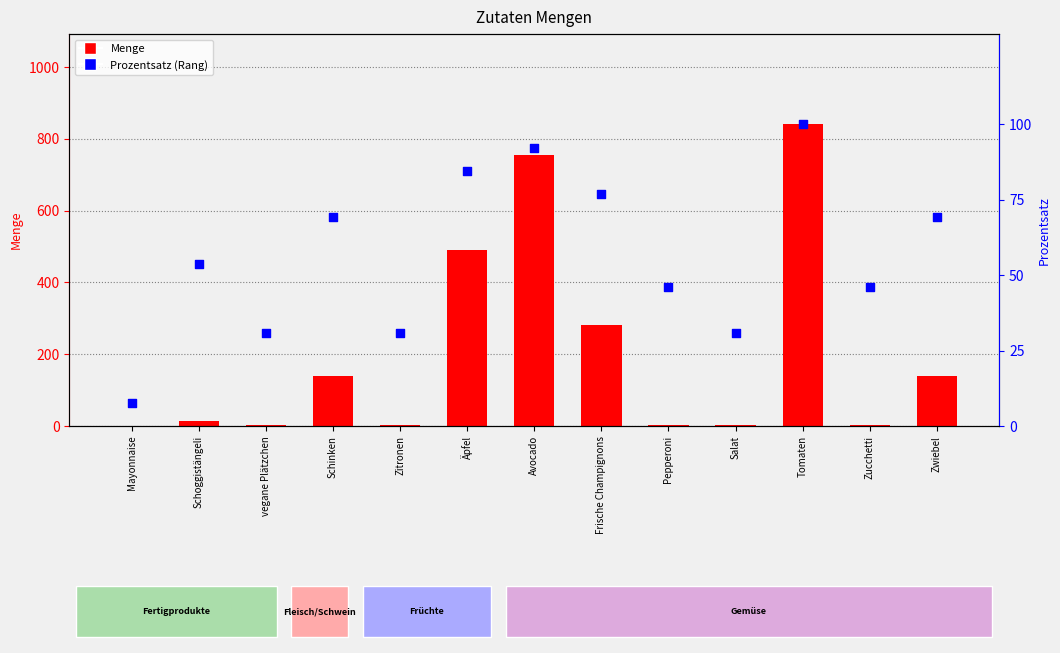

Which series contains the lowest Y value?

Menge